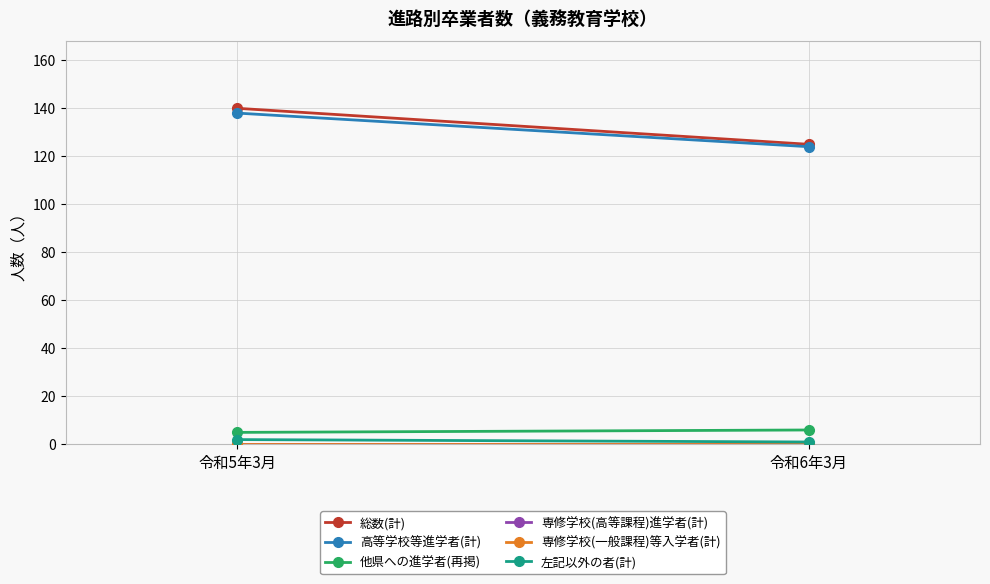

What is the average value of the 左記以外の者(計) series?

2